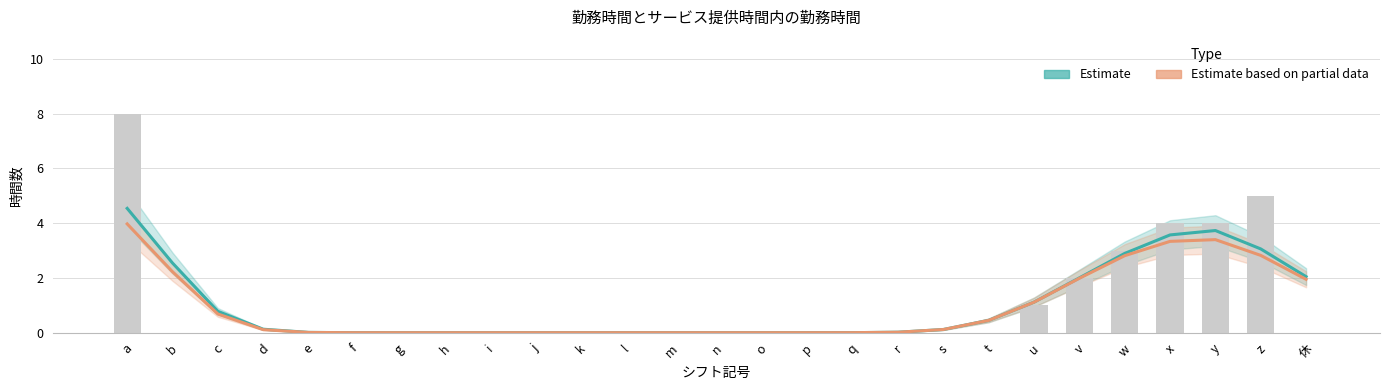

Which series has the largest total across all categories?

Estimate